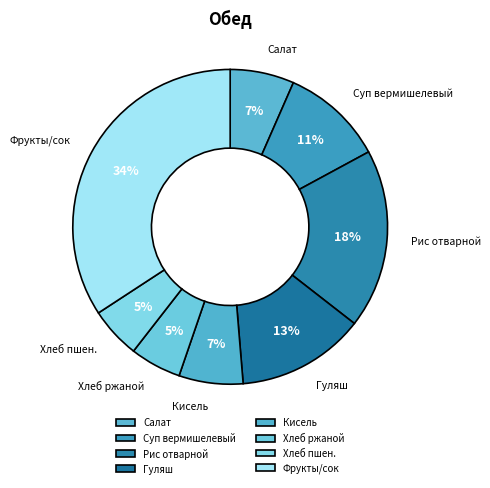

Which slice is the largest?

Фрукты/сок